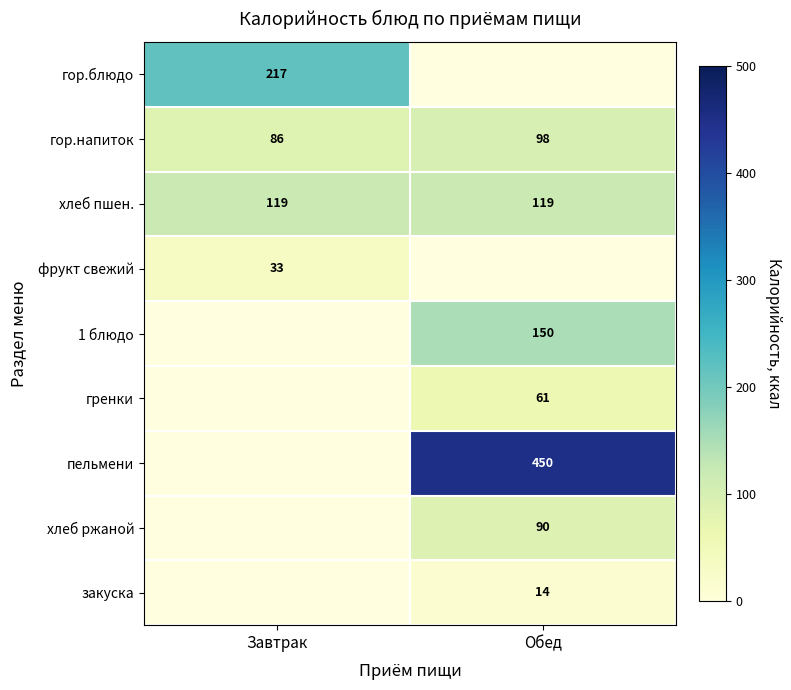

Read the хлеб пшен. value at Обед.

119.0